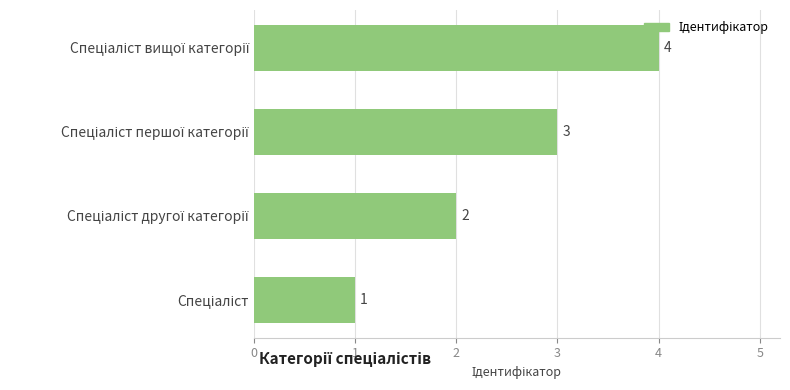

What is the difference between the maximum and minimum values?

3